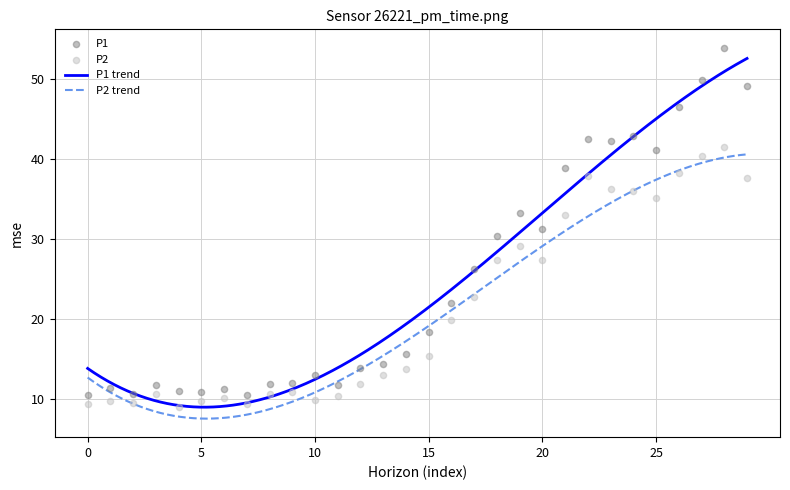

True or false: P2 trend and P1 trend intersect in this chart.

False